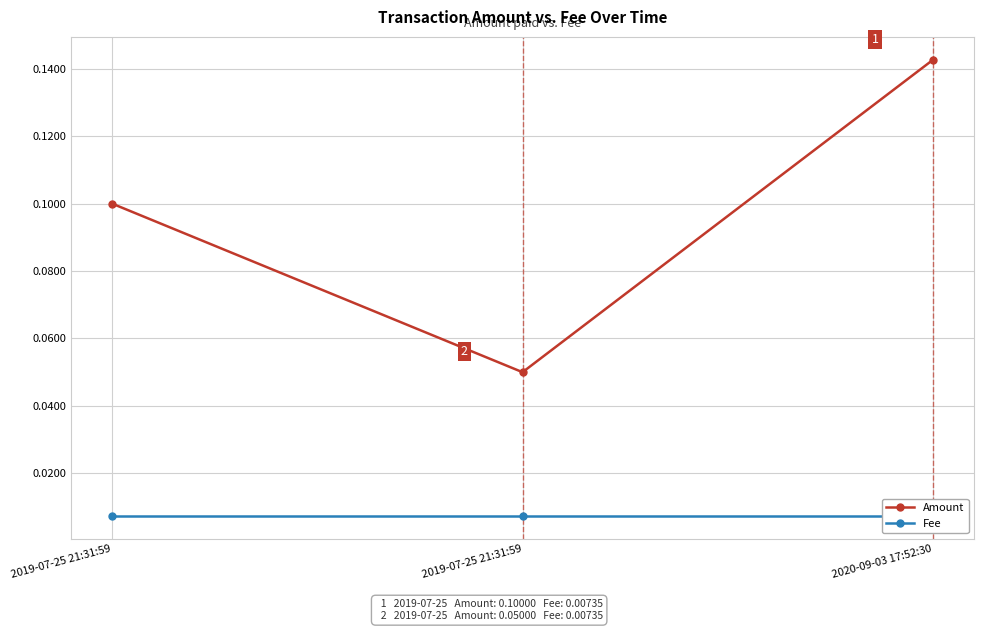

What is the sum of all Amount values?

0.3